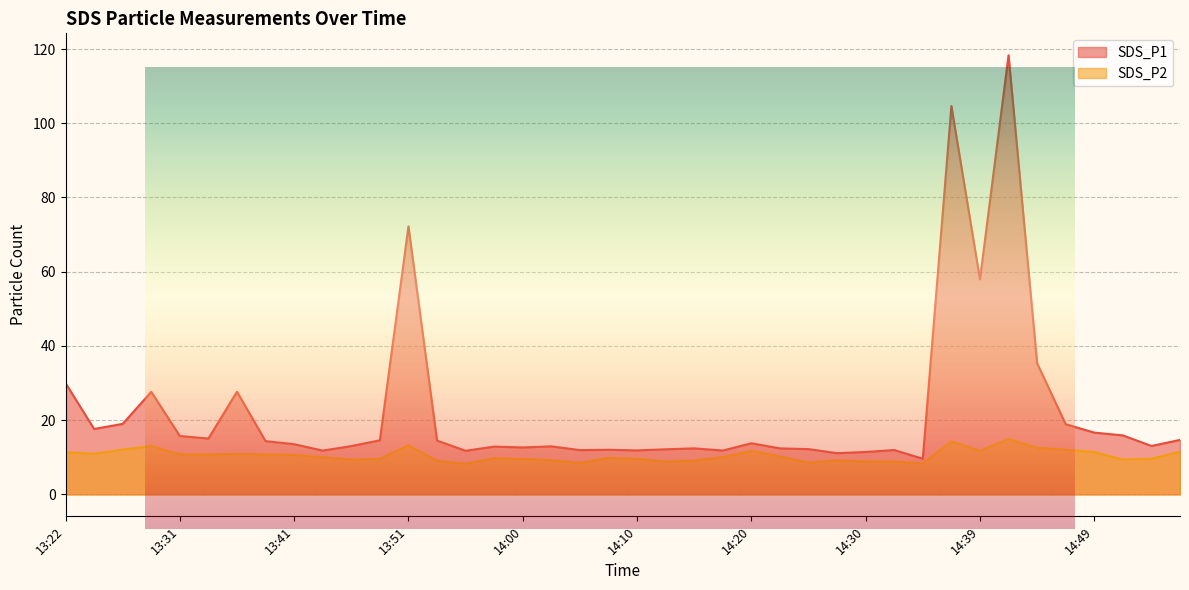

True or false: SDS_P2 and SDS_P1 intersect in this chart.

False